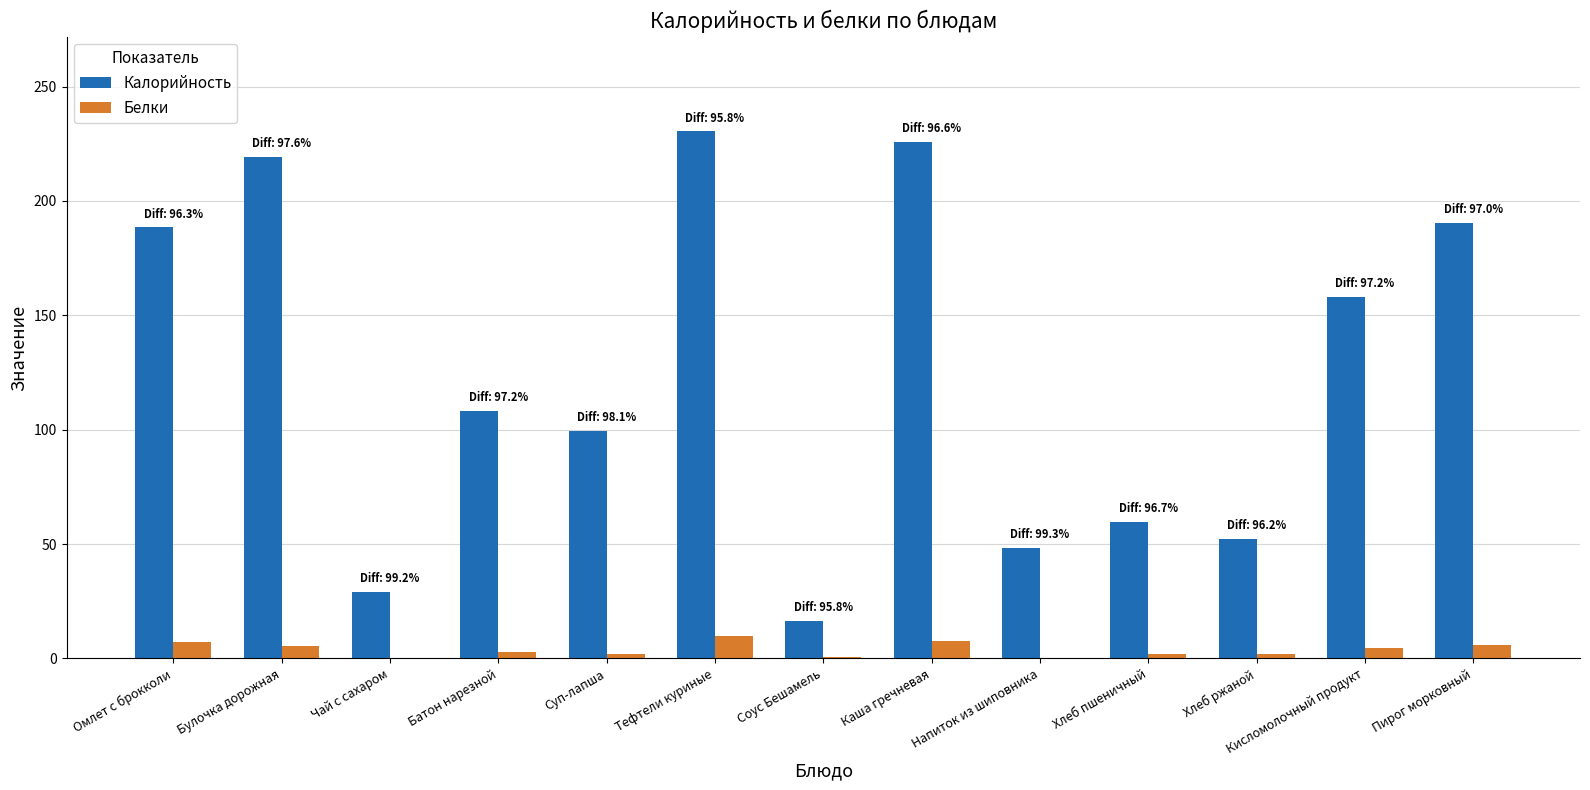

True or false: Белки has a value of 9.8 at Тефтели куриные.

True